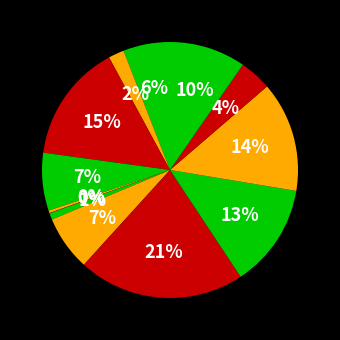

Rank the categories by value from lowest to highest.

HX809R-2.63, HT7033S, LM809M3X-2.93/NOPB, ADM1232ARNZ-REEL7, MAX6301ESA+T, ADM1085AKSZ-REEL7, LTC2954ITS8-2#TRPBF, ADM811SARTZ-REEL7, MAX6895AAZT+, MAX16998DAUA/V+, MAX16998DAUA/V+T, ADM13307-5ARZ, LTC2955CDDB-1#TRMPBF